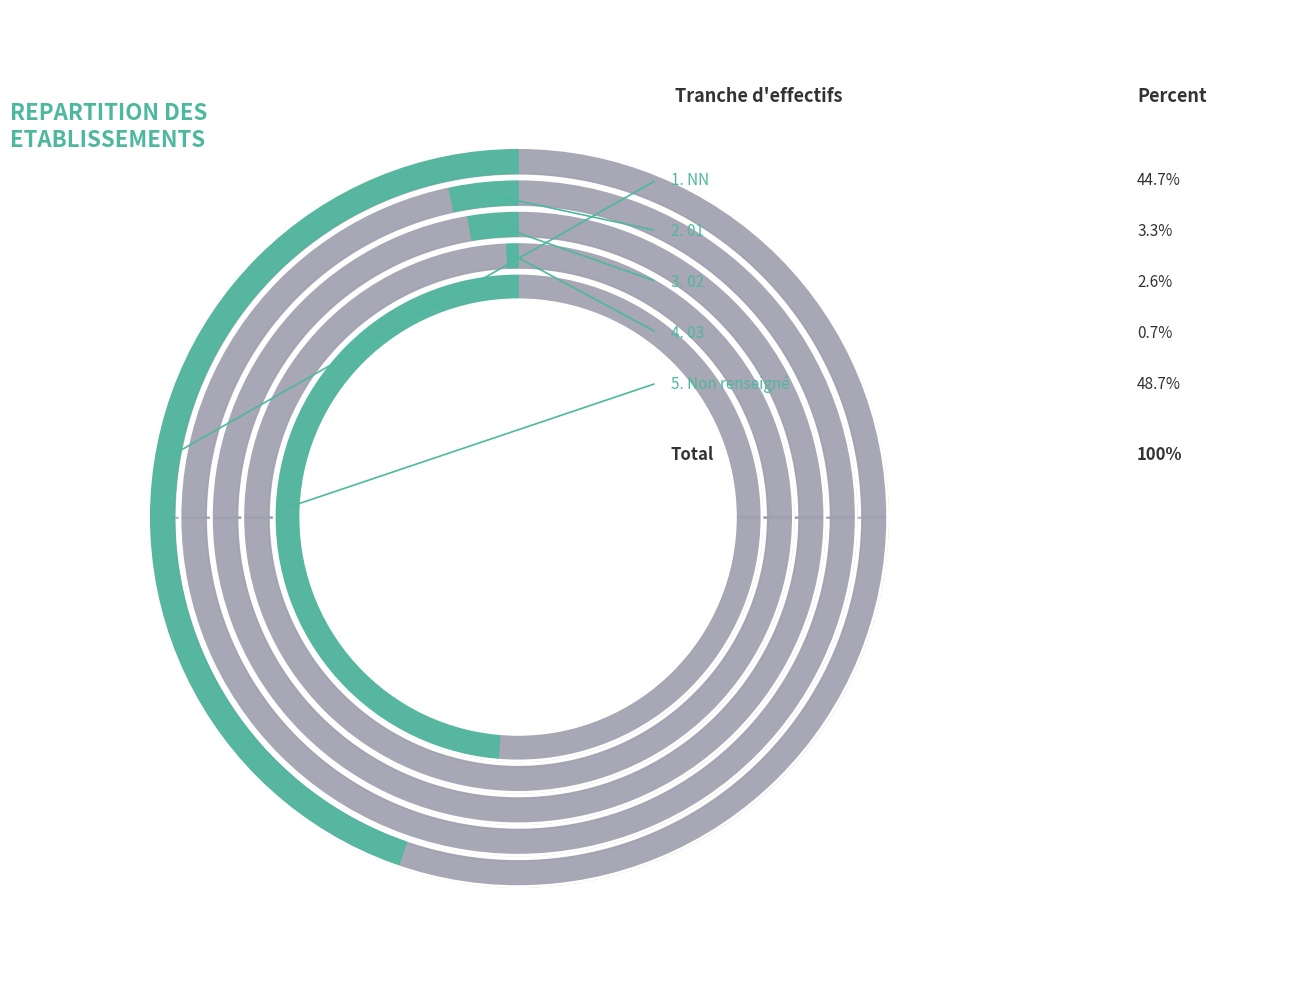

True or false:  accounts for 38% of the total.

False